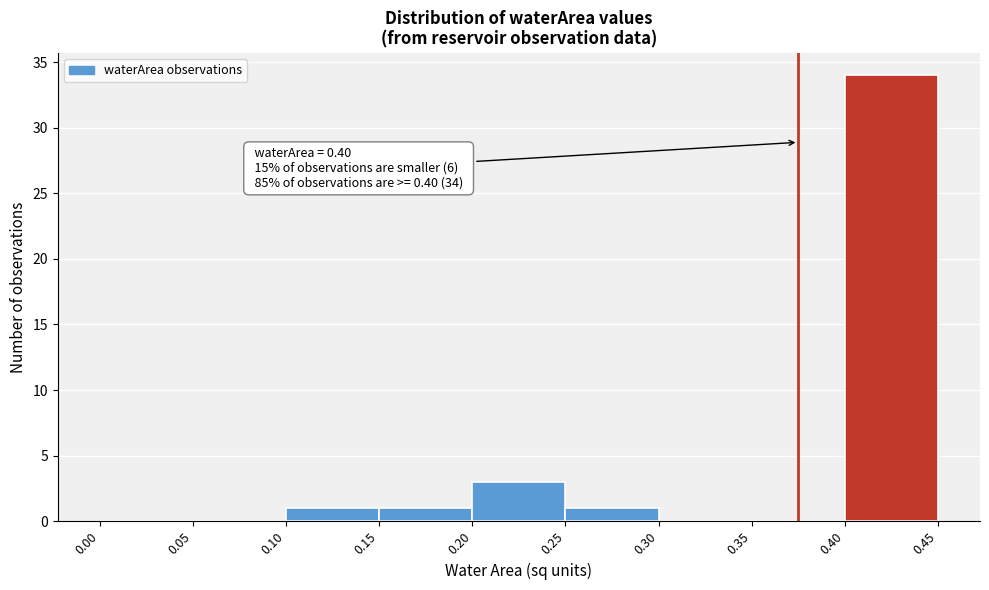

Over which range of the x-axis is the bar tallest?

0.40 to 0.45